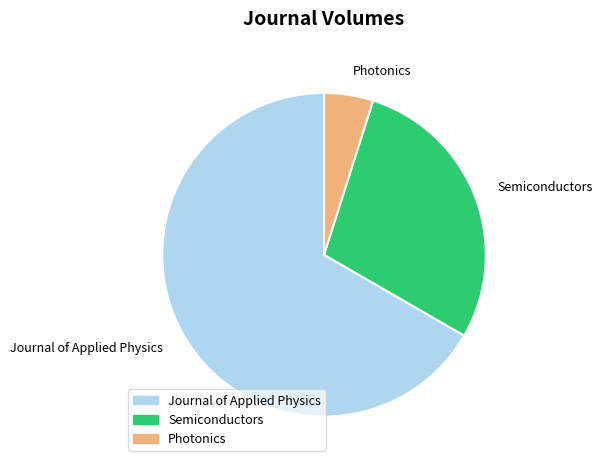

Is it true that Semiconductors is 28% of the pie?

True